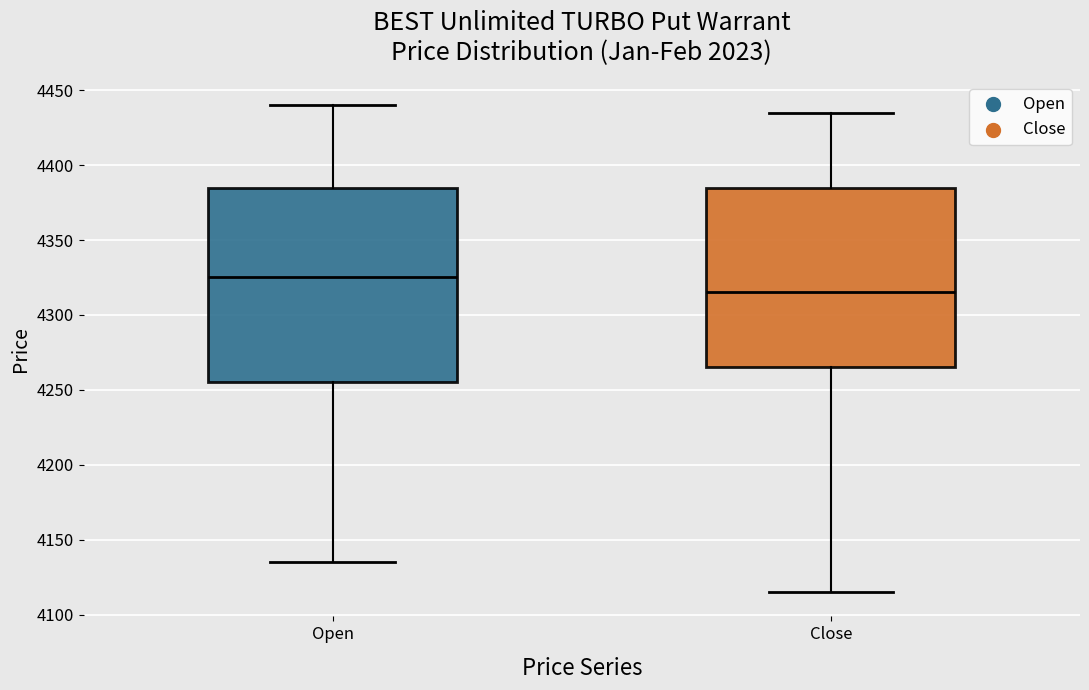

Which box has the highest median line?

Open